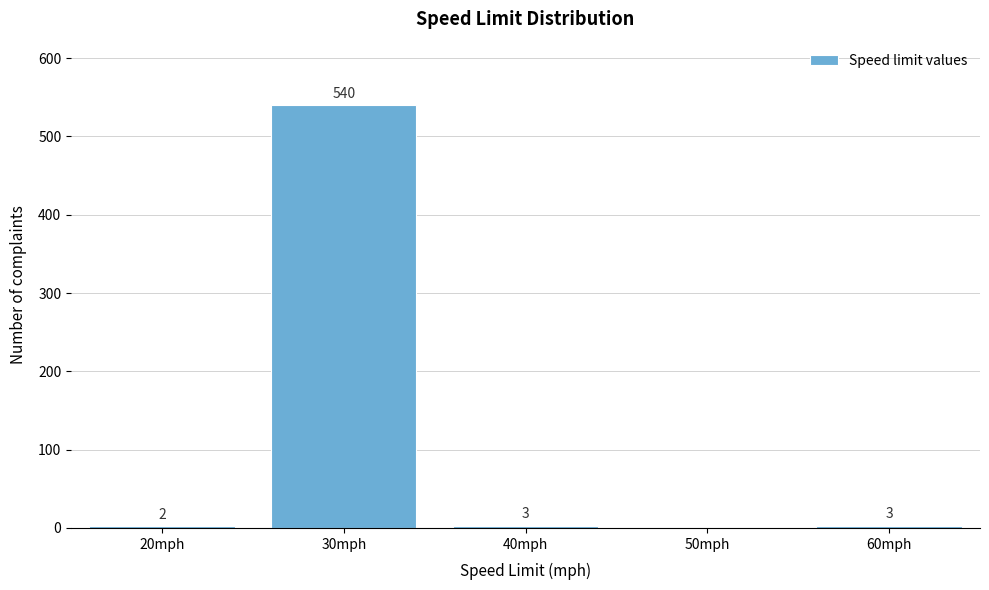

Reading left to right, what are all the values shown in this chart?

20mph=2	30mph=540	40mph=3	50mph=0	60mph=3